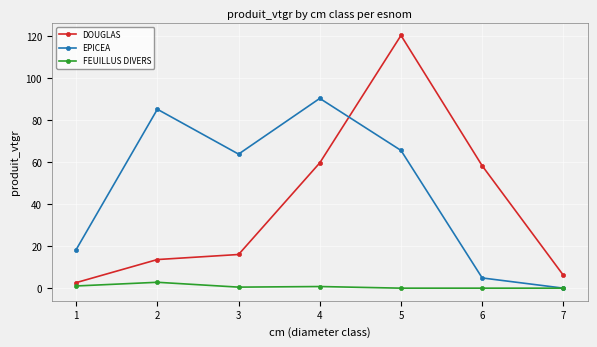

At which label is EPICEA closest to 45?

3